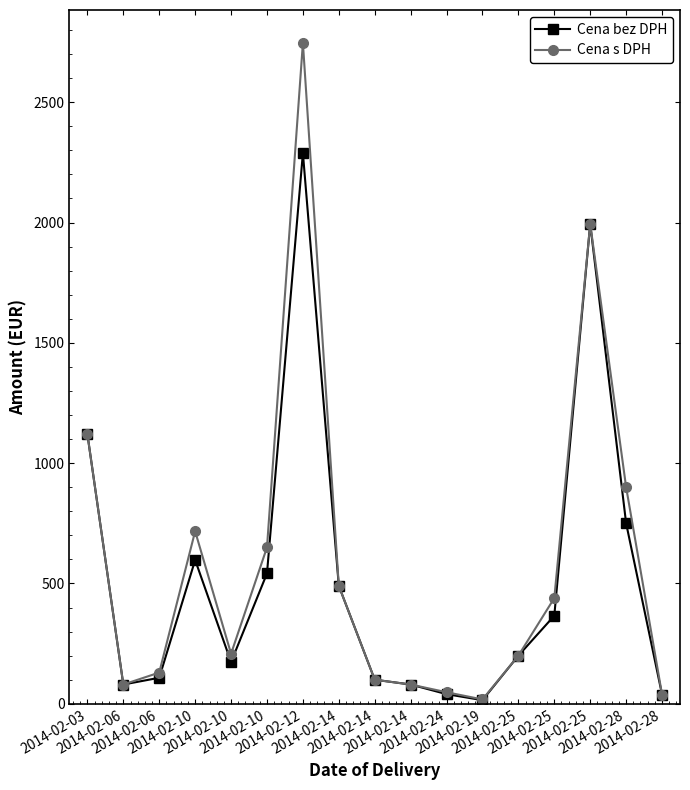

Which series has the largest total across all categories?

Cena s DPH